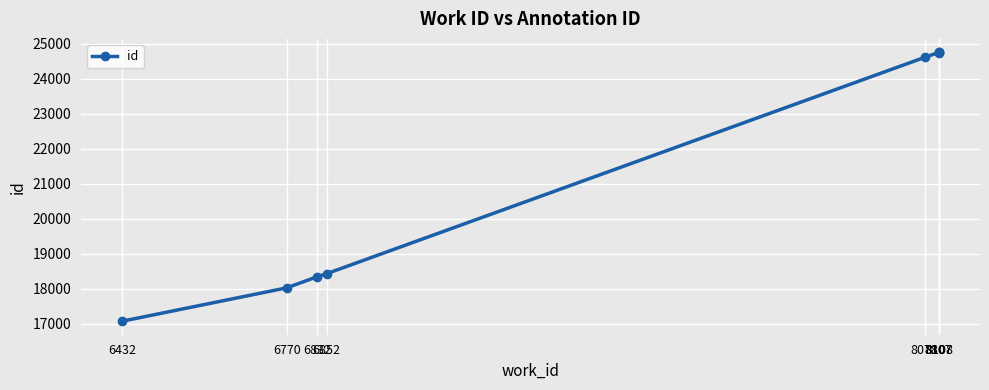

True or false: there are more than 1 points higher than both neighbors.

False